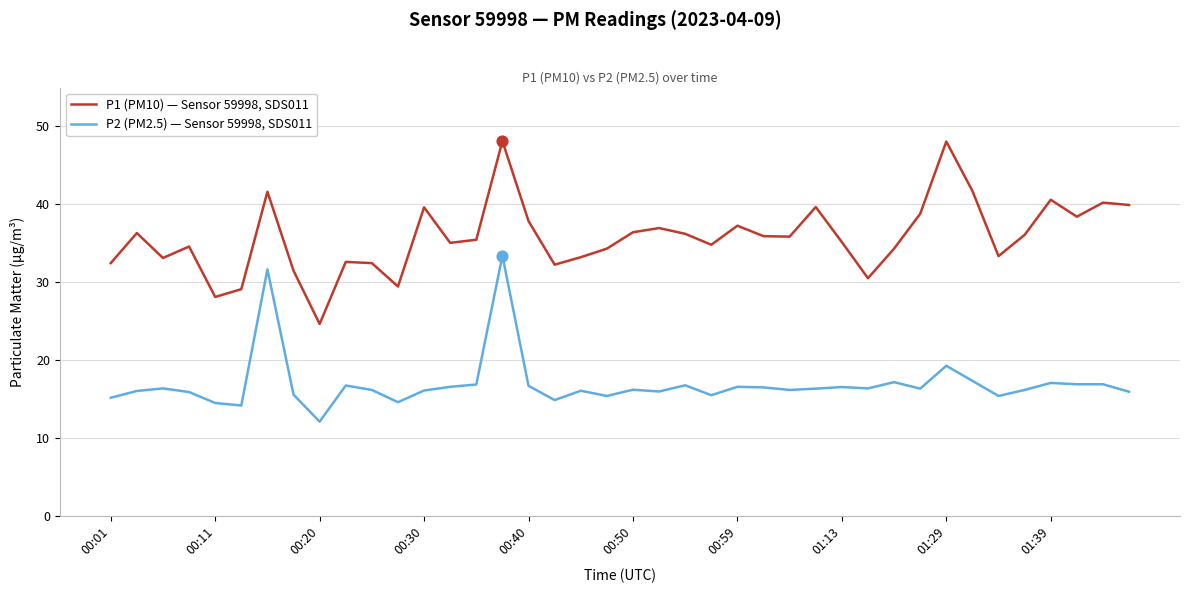

Which series has the widest spread of values?

P1 (PM10) — Sensor 59998, SDS011